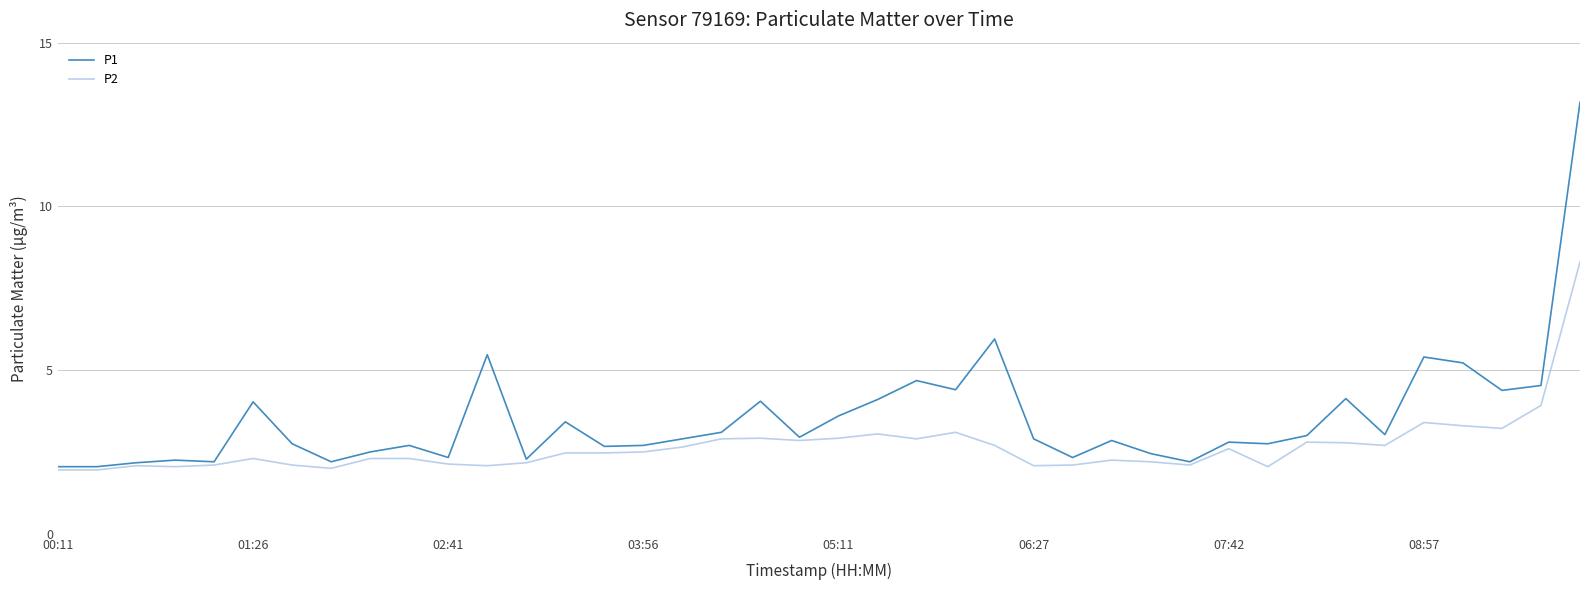

Is this an area chart (filled region under the line)?

No